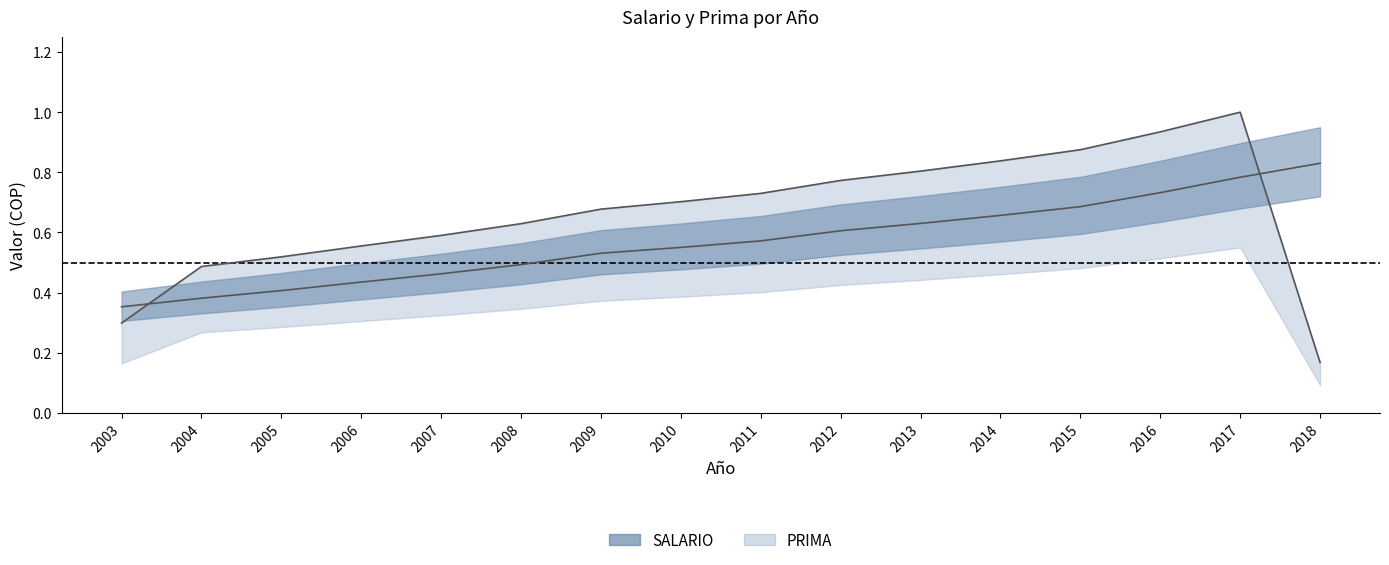

Is this an area chart (filled region under the line)?

No